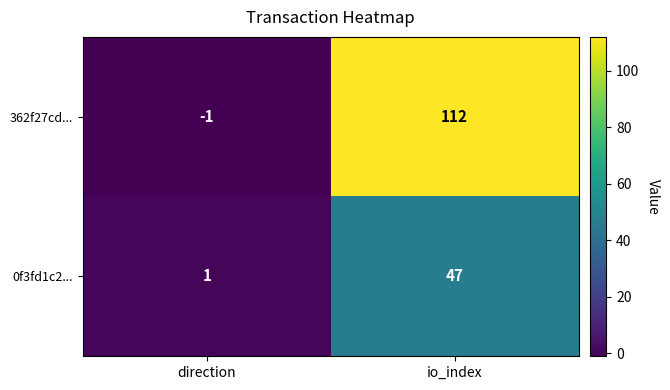

What is the total value across all series at io_index?

159